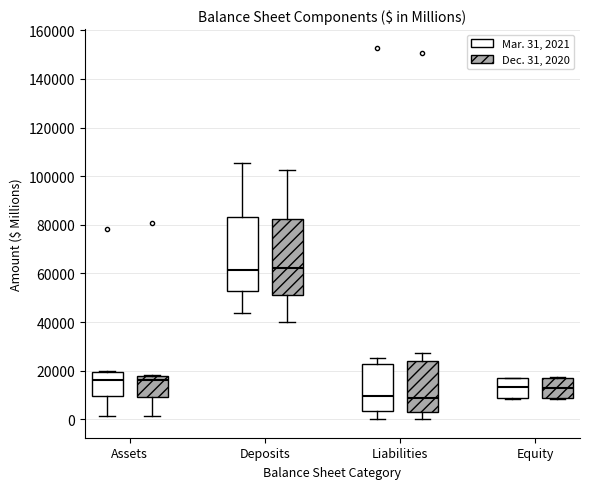

Where does the lower whisker of the box for Liabilities (Dec. 31, 2020) end on the y-axis? The values are not printed on the chart, so give them approximately, as read against the axis.

0